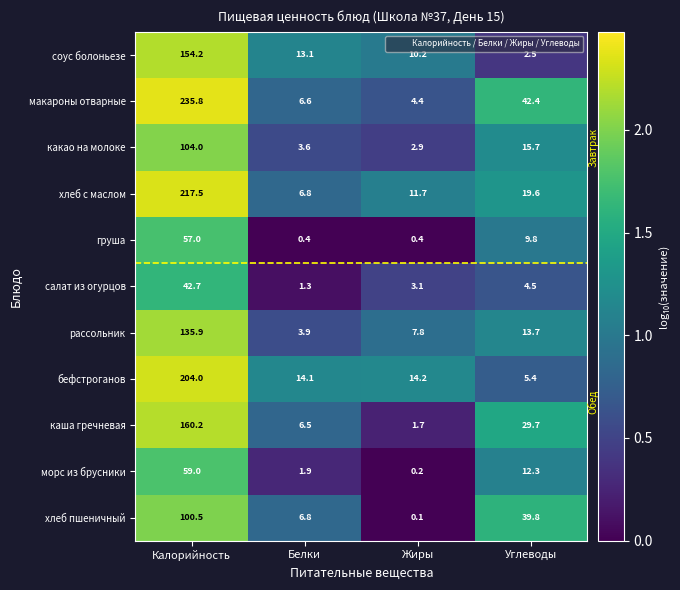

How many distinct data groups are displayed?

11